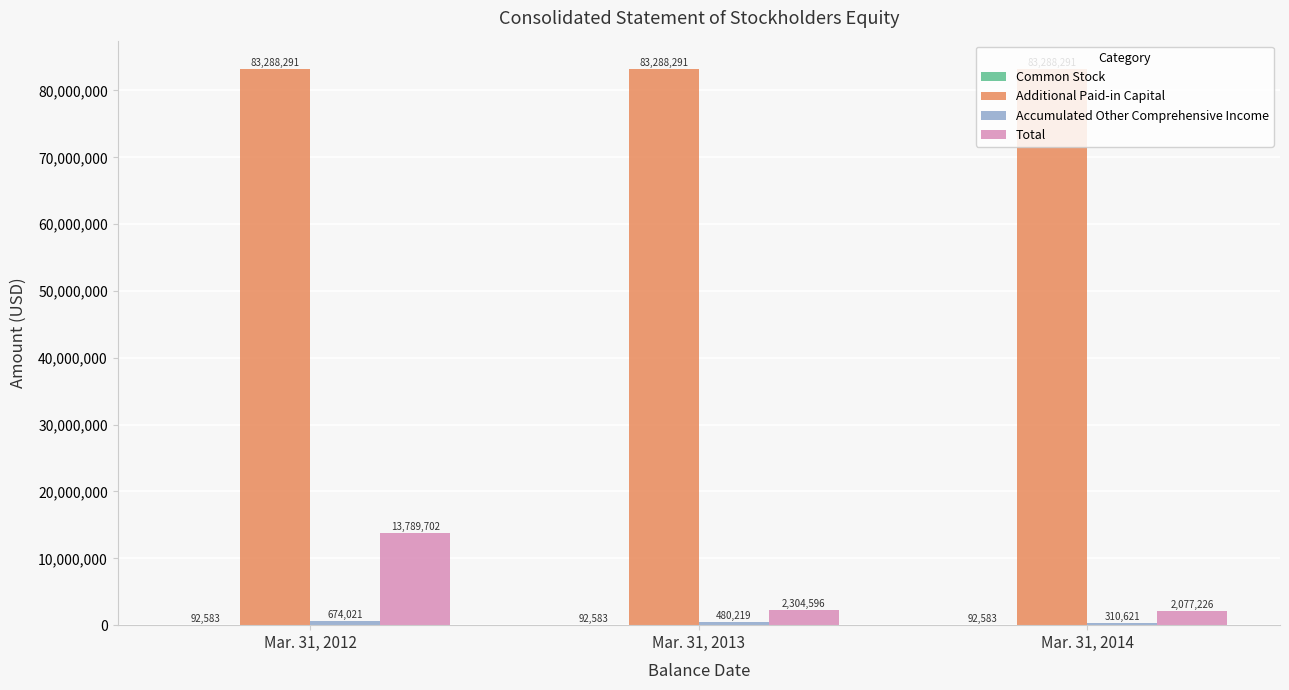

Read the Total value at Mar. 31, 2014, to the nearest 10.

2077230